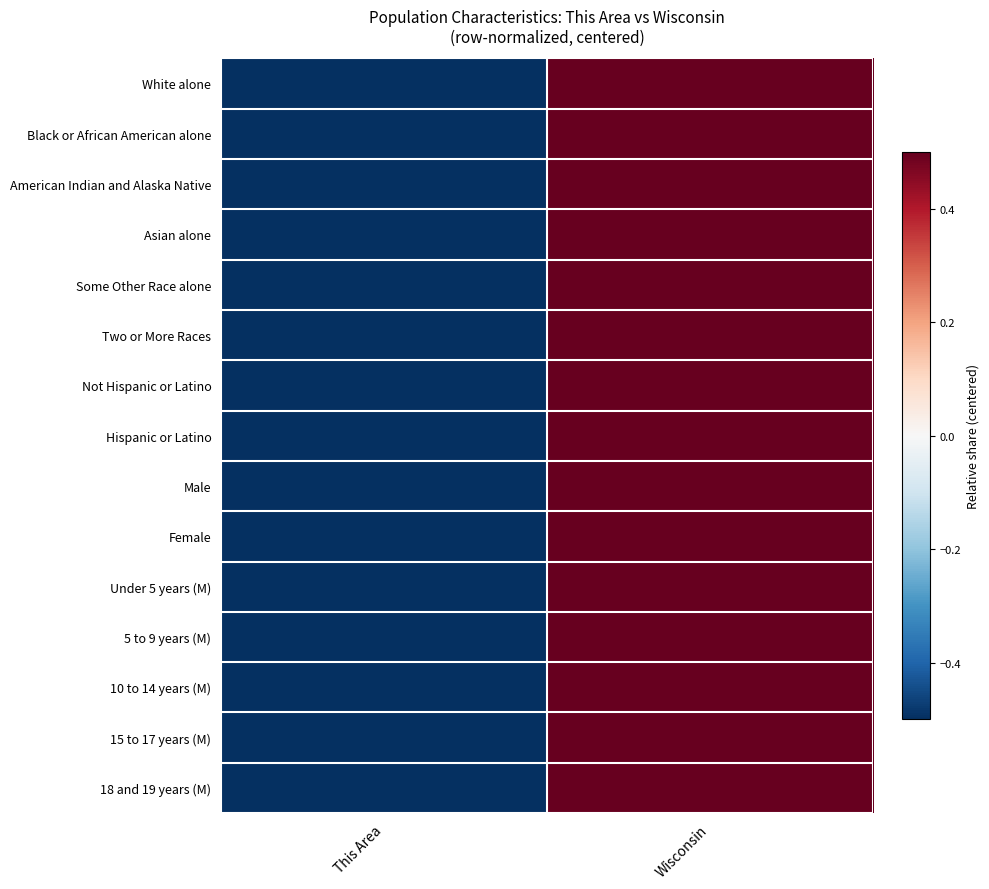

List the series in order of their peak value, highest first.

Some Other Race alone, American Indian and Alaska Native, Hispanic or Latino, Black or African American alone, 18 and 19 years (M), Two or More Races, Under 5 years (M), Male, Female, 5 to 9 years (M), Not Hispanic or Latino, White alone, 15 to 17 years (M), 10 to 14 years (M), Asian alone